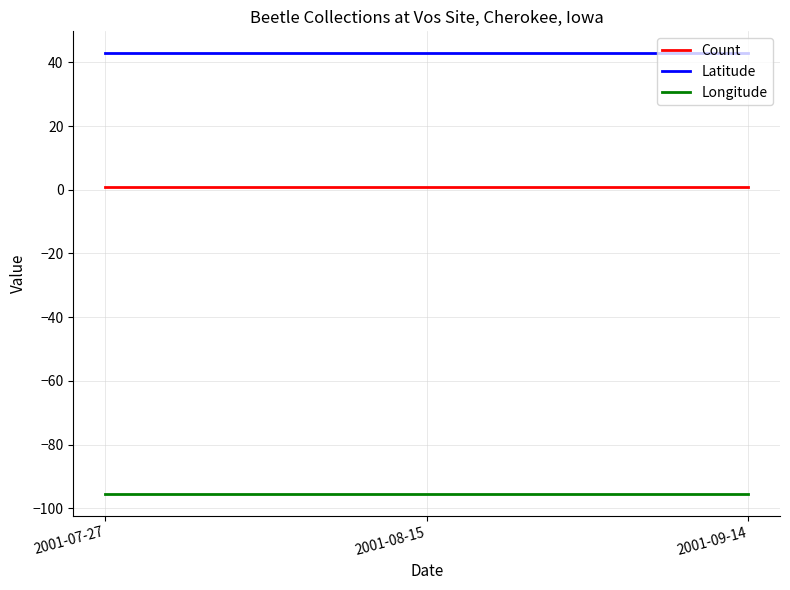

What is the lowest value of the Latitude series?

42.8